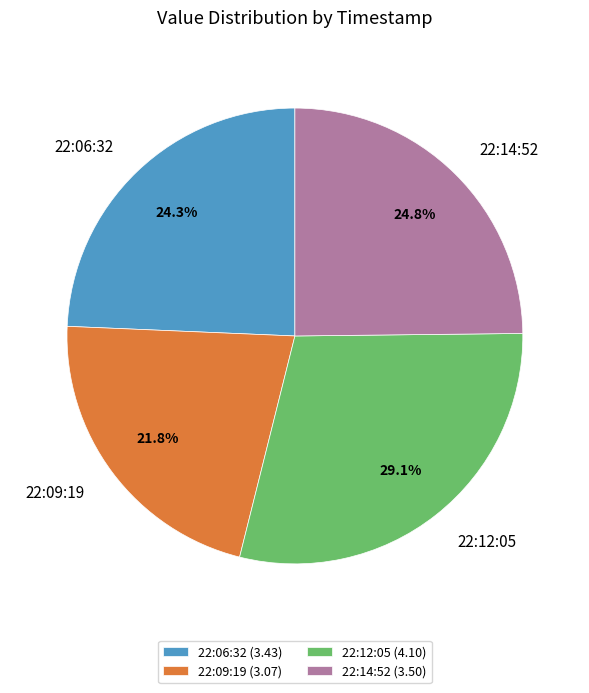

To the nearest percent, what is the average slice percentage?

25%